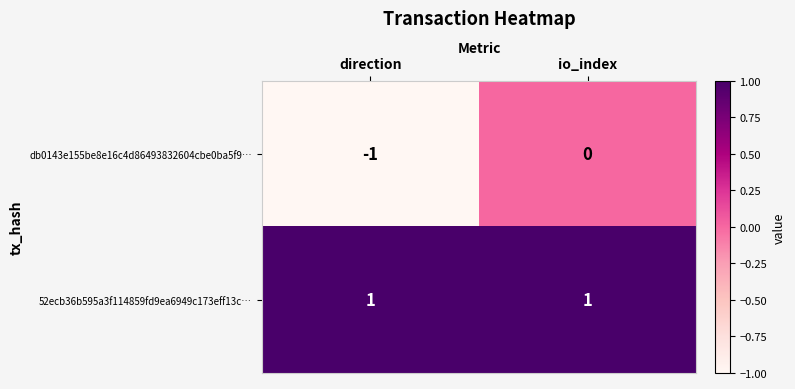

At which category is the sum across all series the highest?

io_index